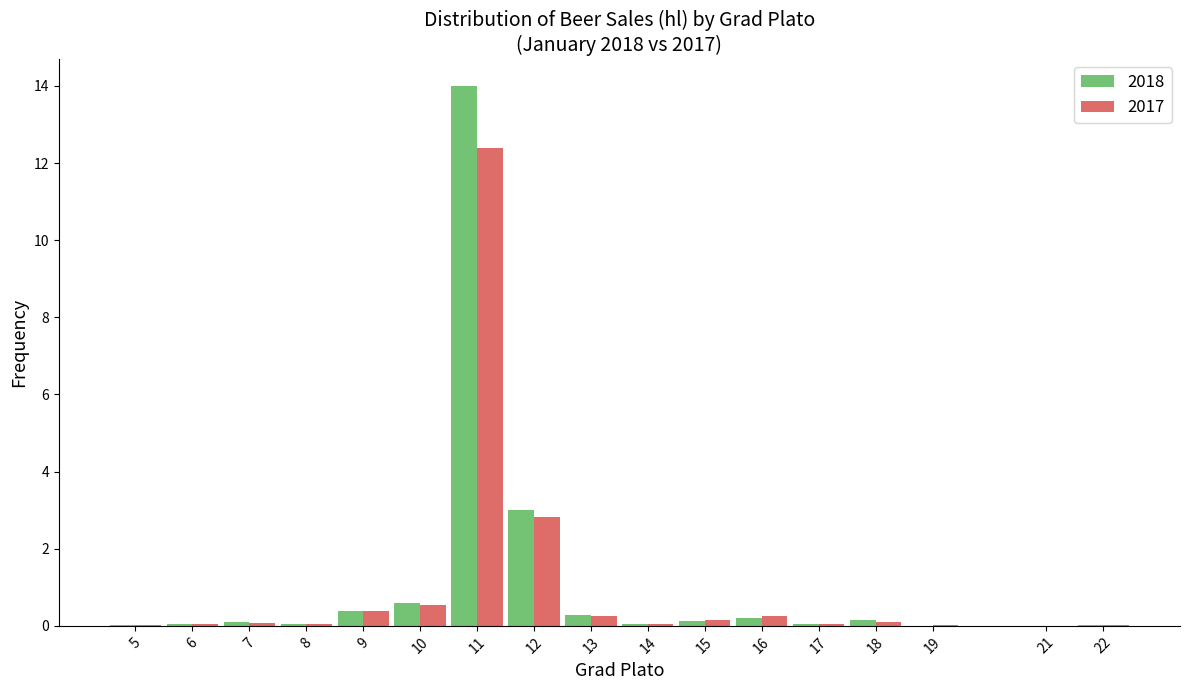

Which category has the highest value across all series?

11